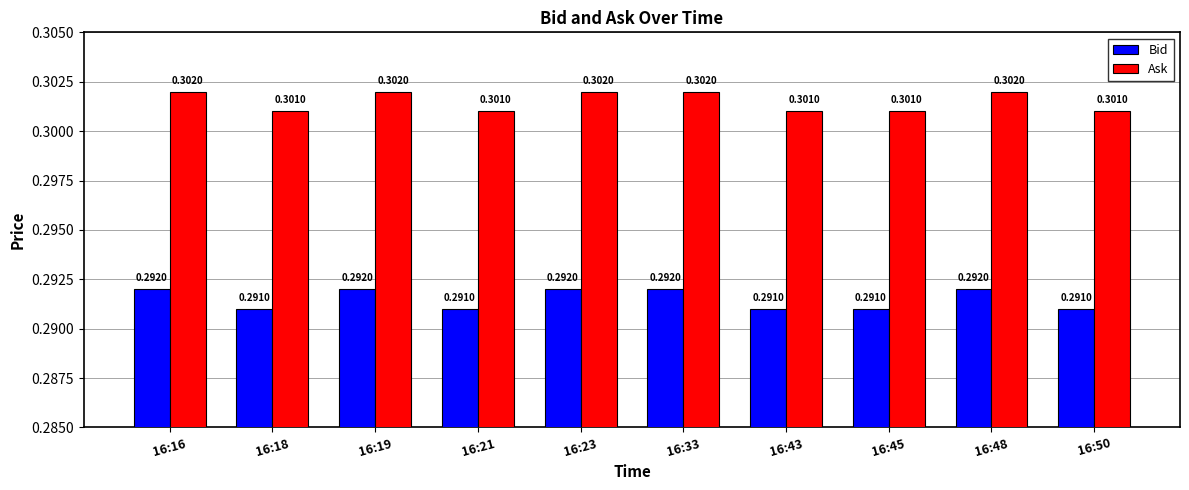

At 16:16, list the series in order from largest to smallest.

Ask, Bid